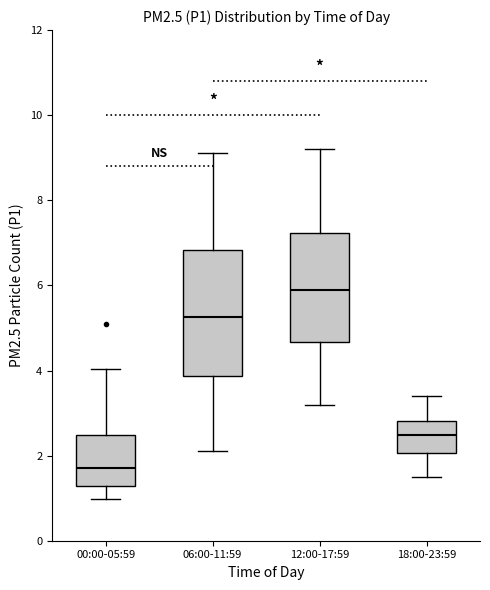

Where is the upper edge of the box for 18:00-23:59 on the y-axis? The values are not printed on the chart, so give them approximately, as read against the axis.

2.8